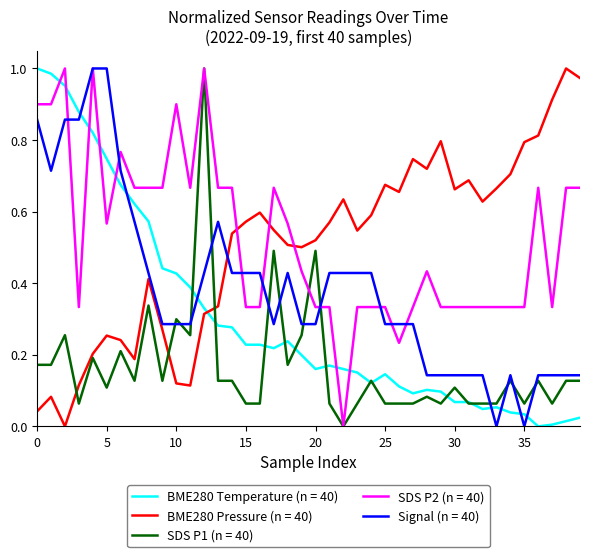

How many intersections are there between BME280 Pressure (n = 40) and SDS P2 (n = 40)?

3